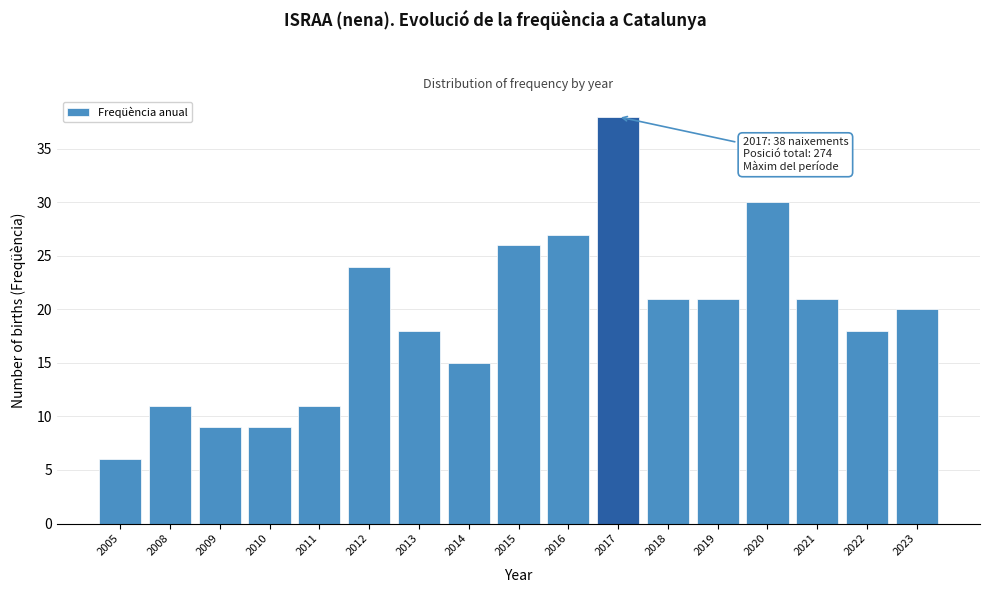

Reading left to right, list all the values displayed in this chart.

6	11	9	9	11	24	18	15	26	27	38	21	21	30	21	18	20